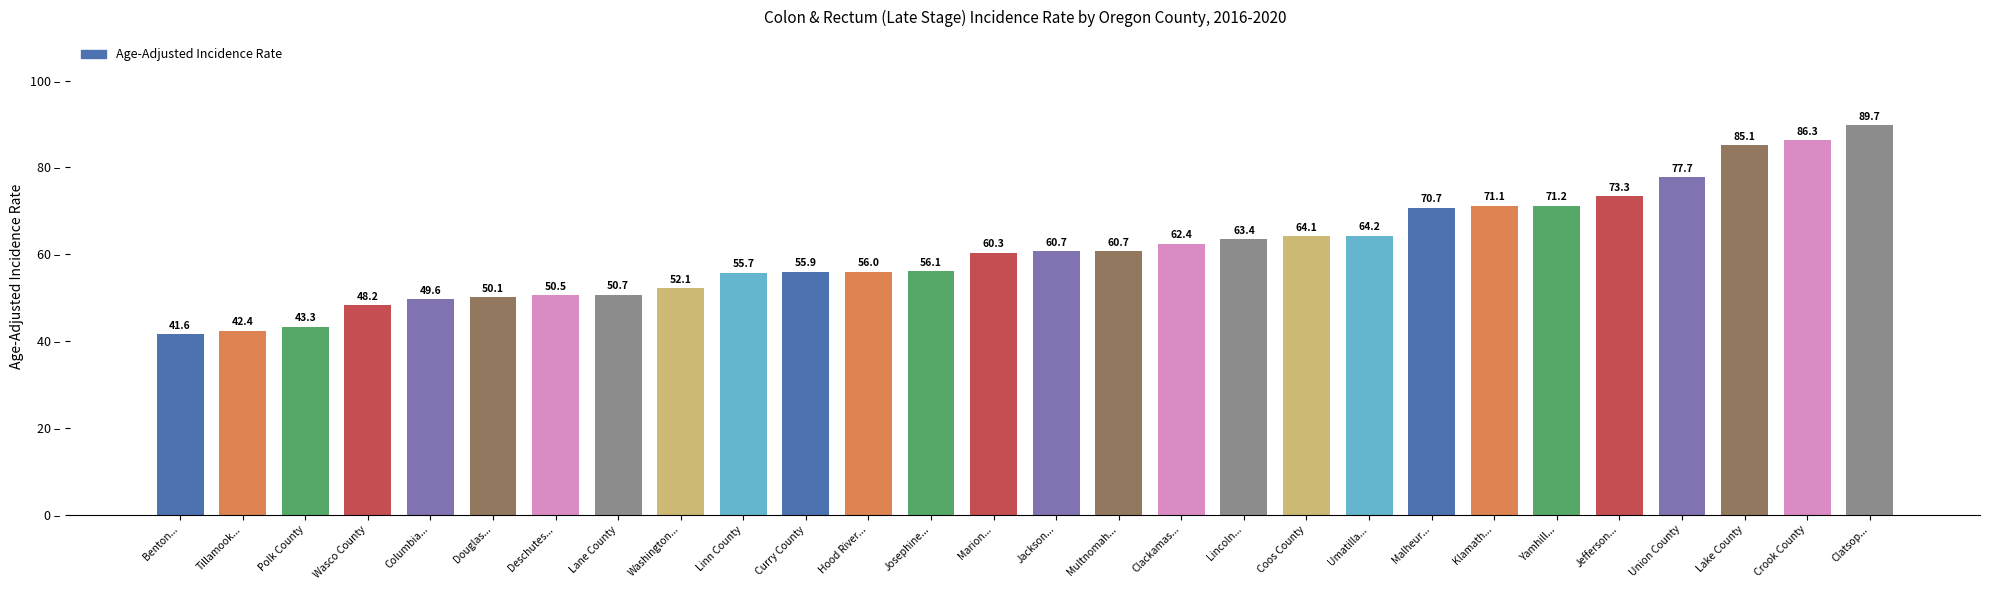

What is the label of the 5th bar from the left?

Columbia...